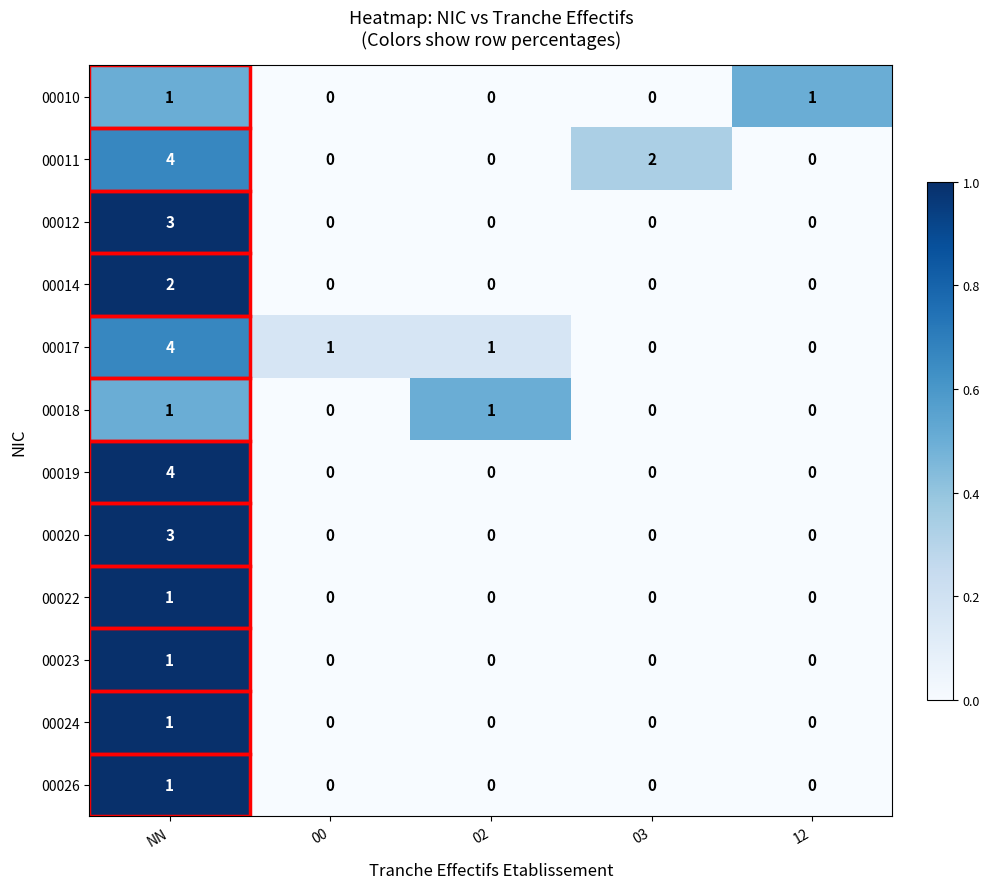

Which category has the highest value in the 00019 series?

NN